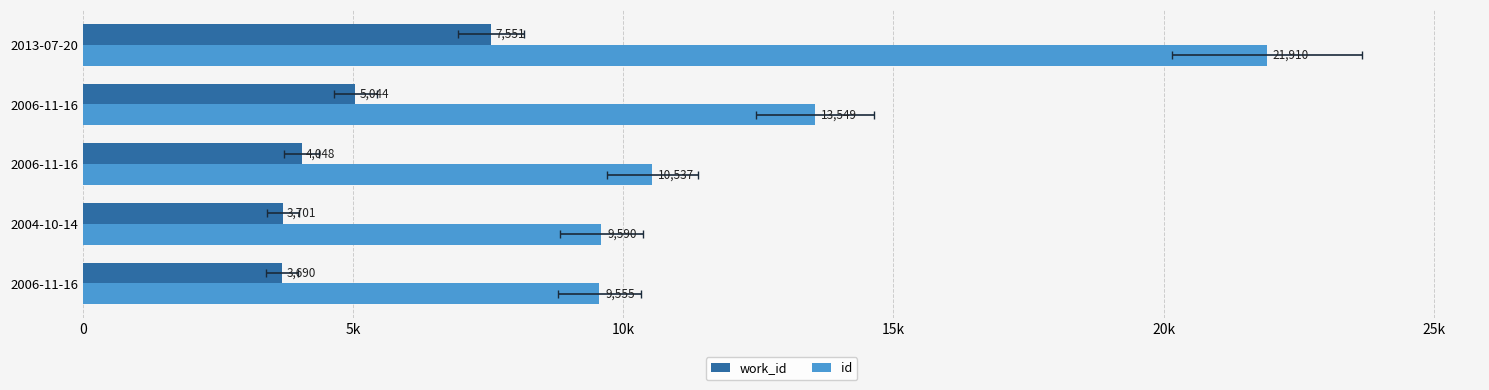

Rank the series at 2006-11-16 from highest to lowest value.

id, work_id